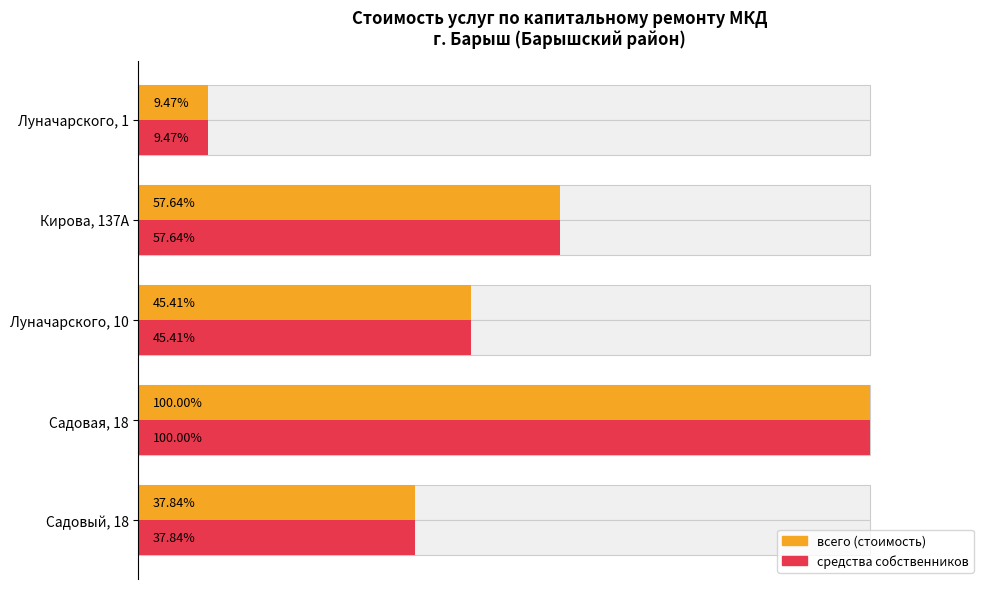

What is the lowest value of the средства собственников series?

9.5